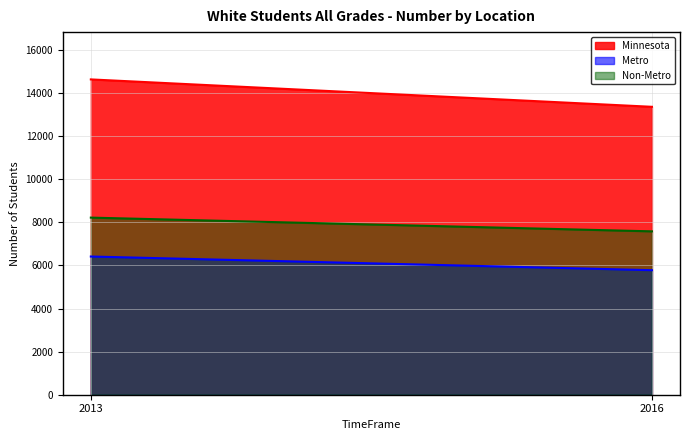

What is the value of the Metro point at the 2nd from the left?

5778